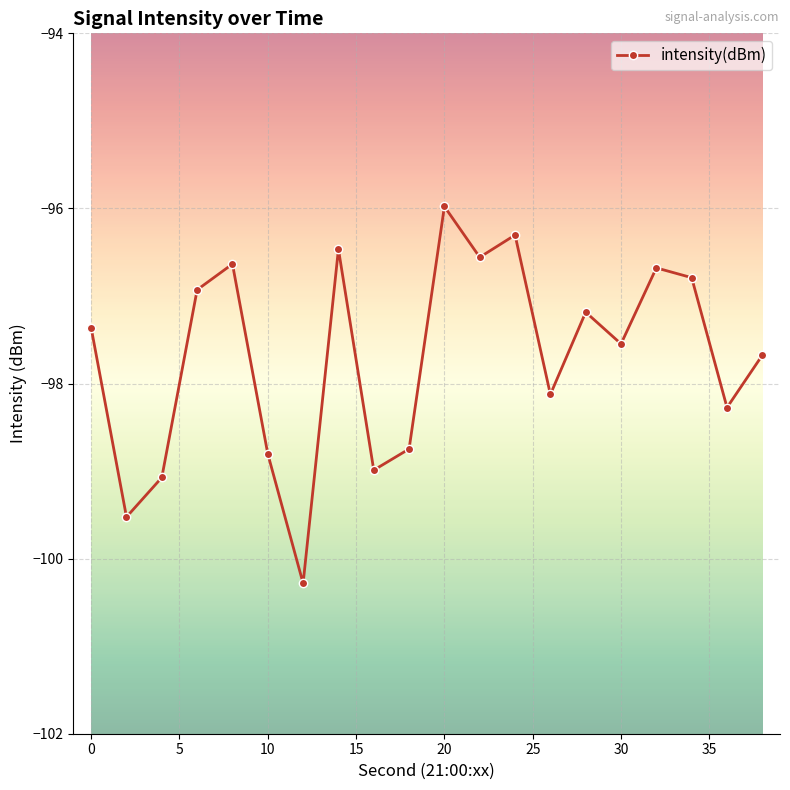

Reading left to right, list all the values displayed in this chart.

-97.4	-99.5	-99.1	-96.9	-96.6	-98.8	-100.3	-96.5	-99.0	-98.7	-96.0	-96.6	-96.3	-98.1	-97.2	-97.5	-96.7	-96.8	-98.3	-97.7